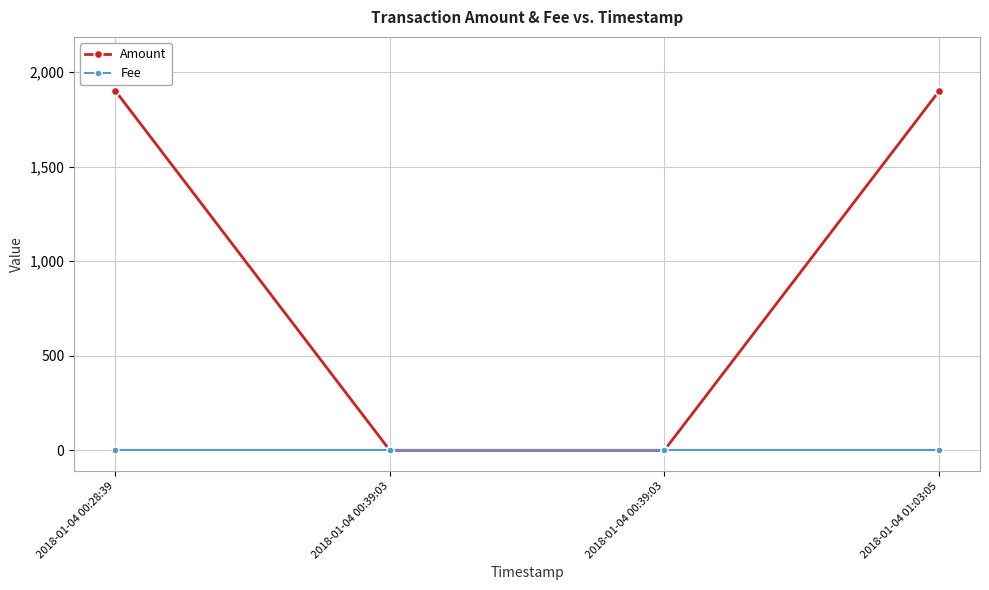

Is this an area chart (filled region under the line)?

No